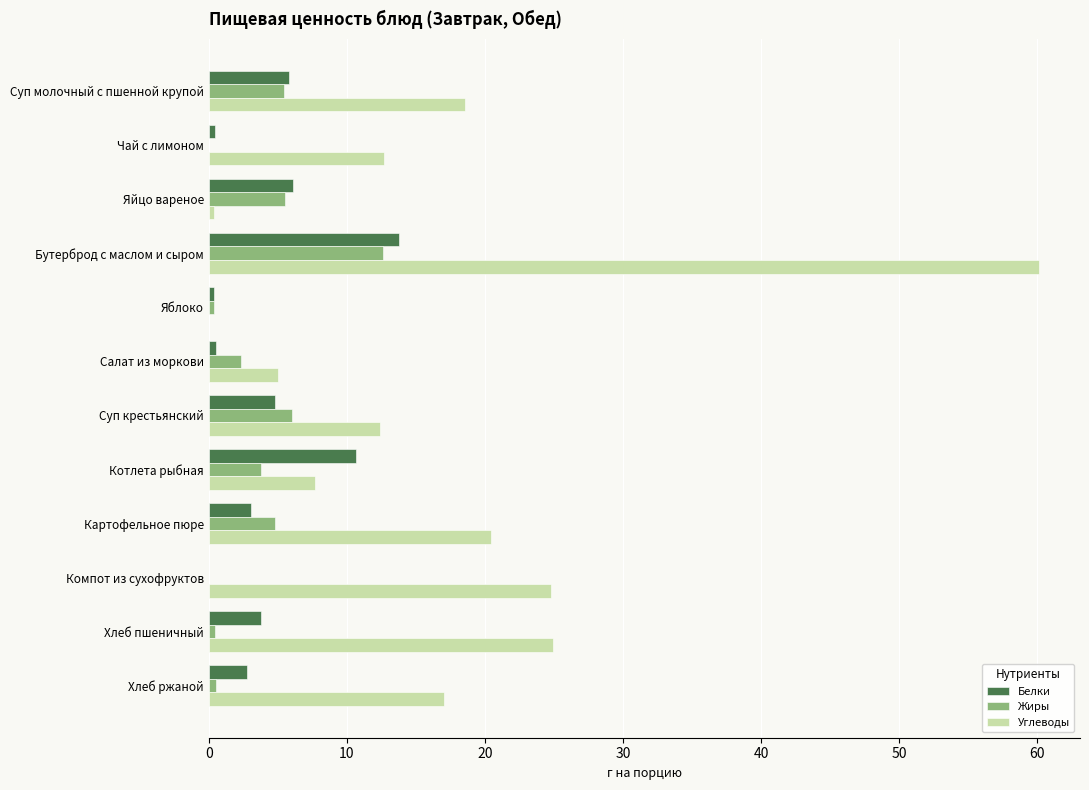

Which series has the largest total across all categories?

Углеводы